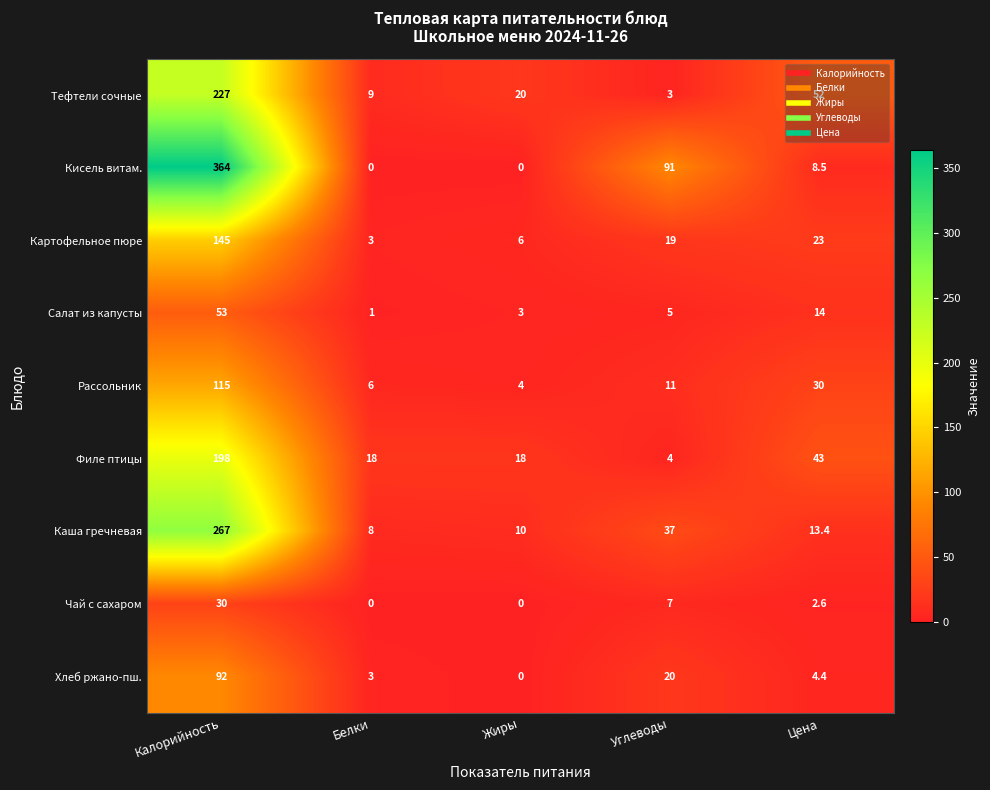

The Картофельное пюре series shows 1.0 at Белки. True or false?

False